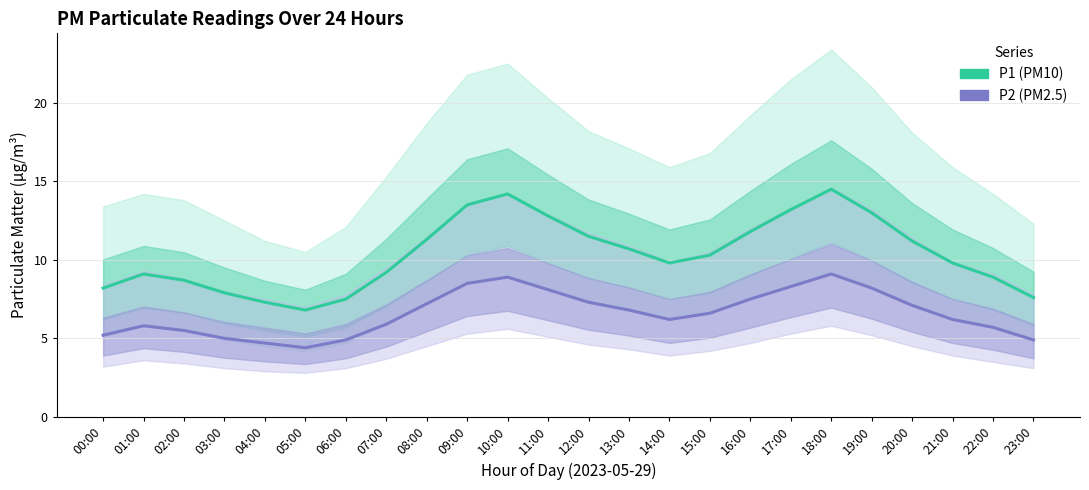

Reading right to left, what are all the values shown in this chart?

P1 (PM10): 7.6	8.9	9.8	11.2	13.0	14.5	13.2	11.8	10.3	9.8	10.7	11.5	12.8	14.2	13.5	11.3	9.2	7.5	6.8	7.3	7.9	8.7	9.1	8.2
P2 (PM2.5): 4.9	5.7	6.2	7.1	8.2	9.1	8.3	7.5	6.6	6.2	6.8	7.3	8.1	8.9	8.5	7.2	5.9	4.9	4.4	4.7	5.0	5.5	5.8	5.2